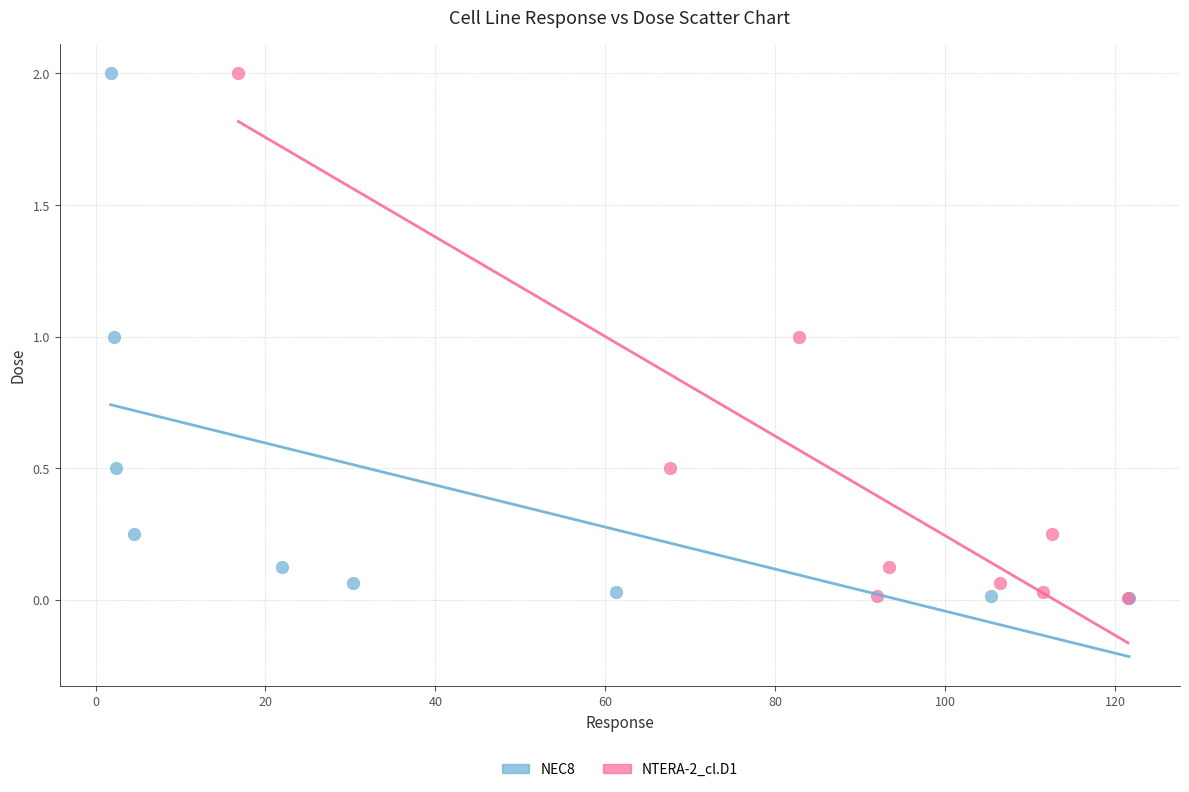

What are all the series names shown in the legend?

NEC8, NTERA-2_cl.D1